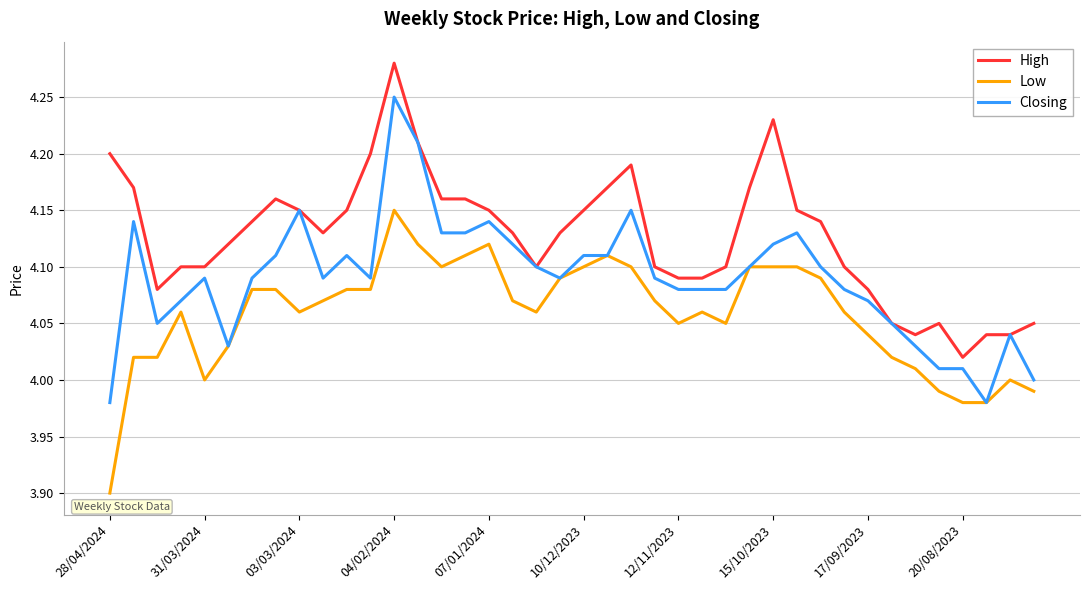

Which series has the largest total across all categories?

High